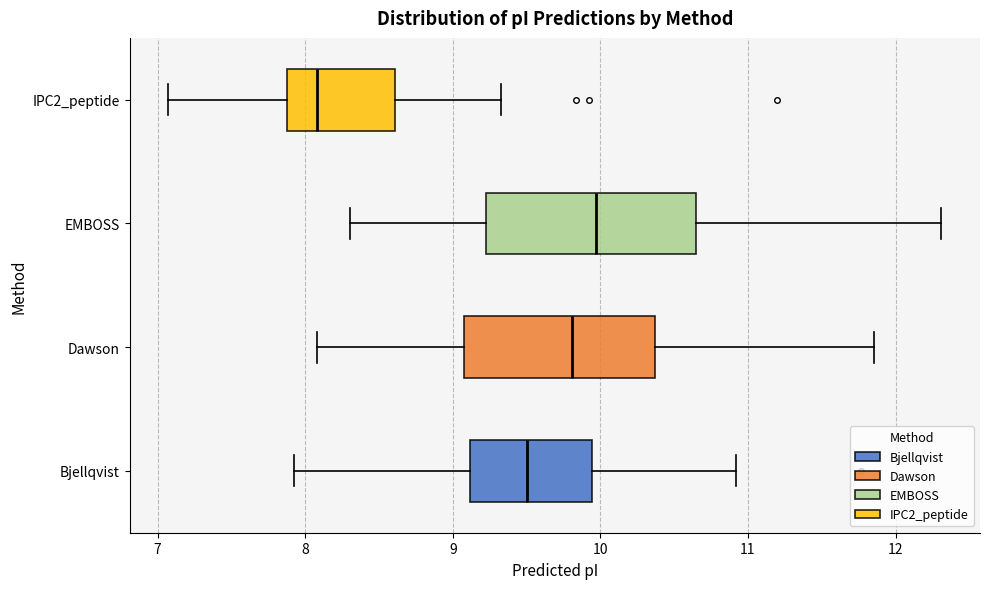

Which box has the furthest to the left median line?

IPC2_peptide